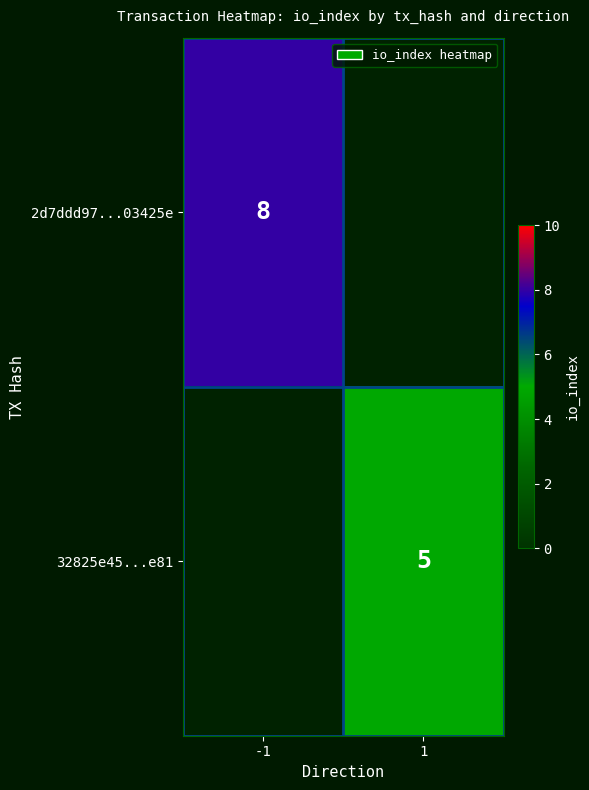

True or false: 32825e45...e81 has a value of 5 at 1.

True